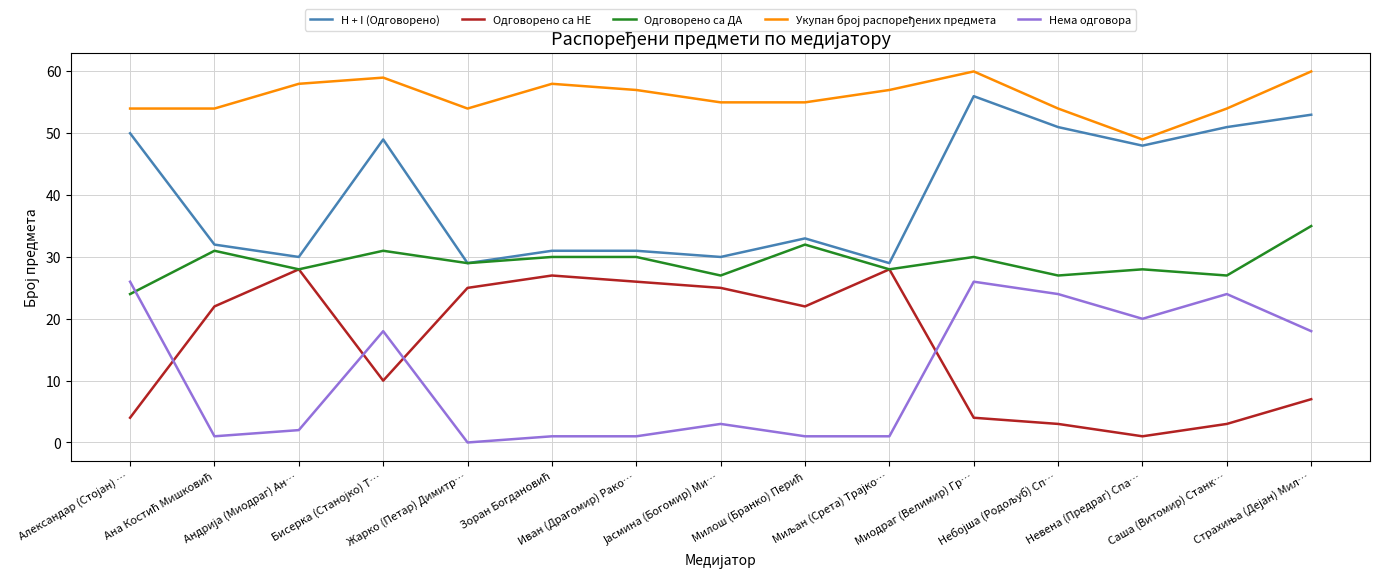

How many times do Одговорено са ДА and Нема одговора cross each other?

1